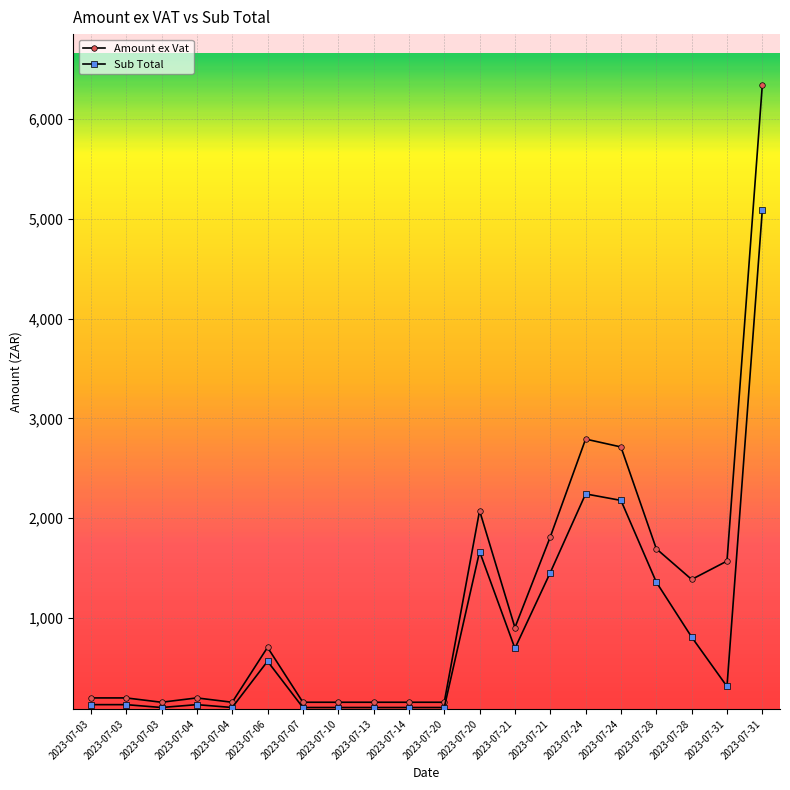

How many lines are shown in the chart?

2